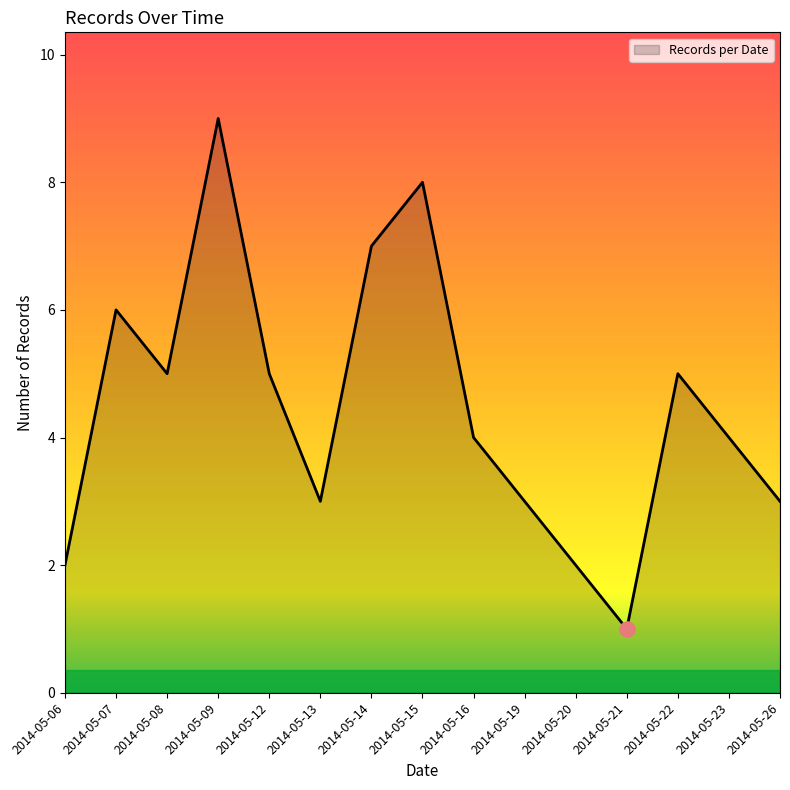

What is the change in value from 2014-05-06 to 2014-05-22?

+3